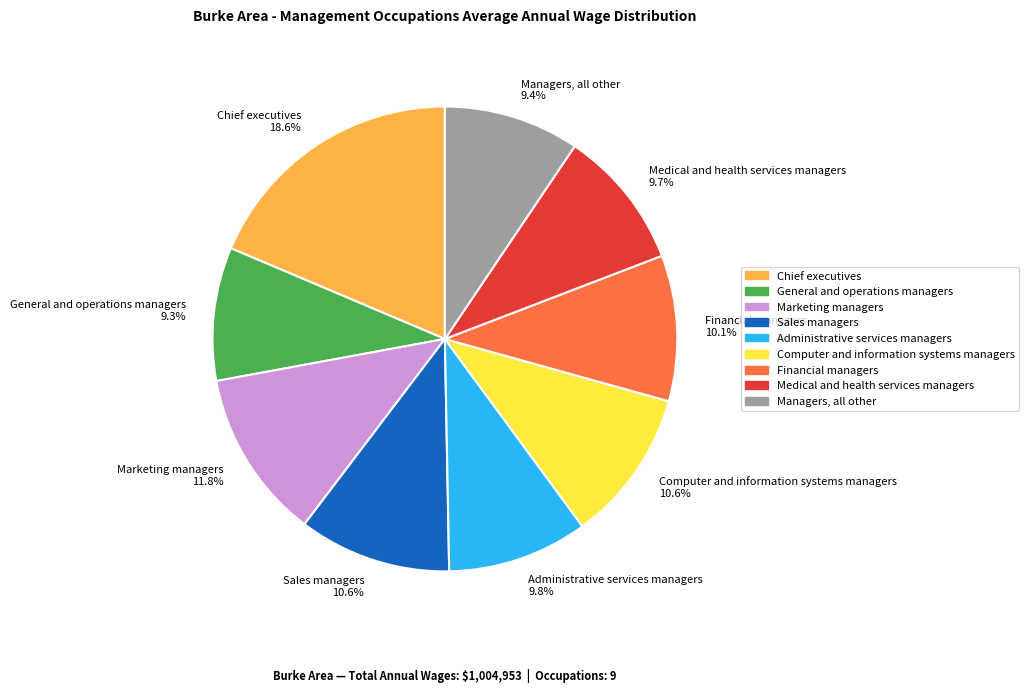

Count the number of slices in the pie.

9